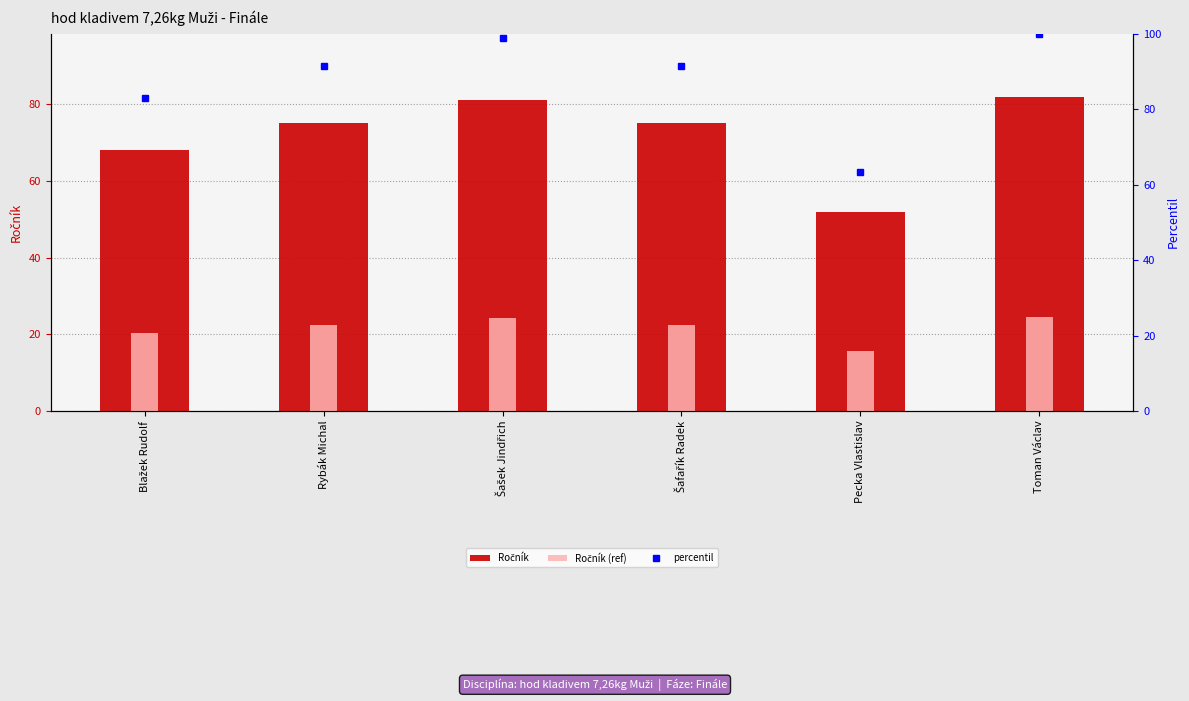

Reading left to right, extract all data points from this chart.

Ročník: Blažek Rudolf=68.0	Rybák Michal=75.0	Šašek Jindřich=81.0	Šafařík Radek=75.0	Pecka Vlastislav=52.0	Toman Václav=82.0
Ročník (ref): Blažek Rudolf=20.4	Rybák Michal=22.5	Šašek Jindřich=24.3	Šafařík Radek=22.5	Pecka Vlastislav=15.6	Toman Václav=24.6
percentil: Blažek Rudolf=82.9	Rybák Michal=91.5	Šašek Jindřich=98.8	Šafařík Radek=91.5	Pecka Vlastislav=63.4	Toman Václav=100.0